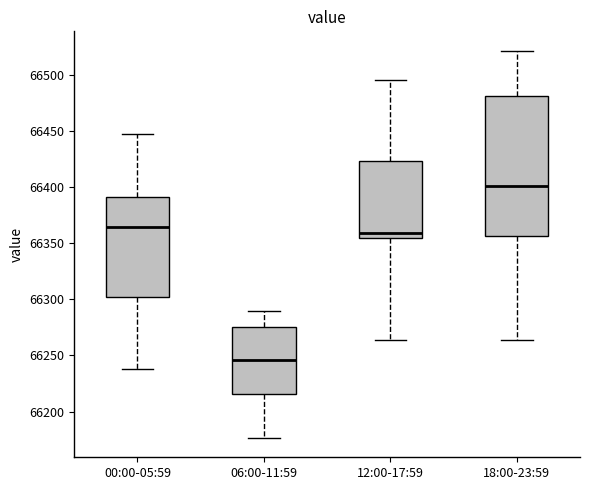

Which box has the lowest median line?

06:00-11:59